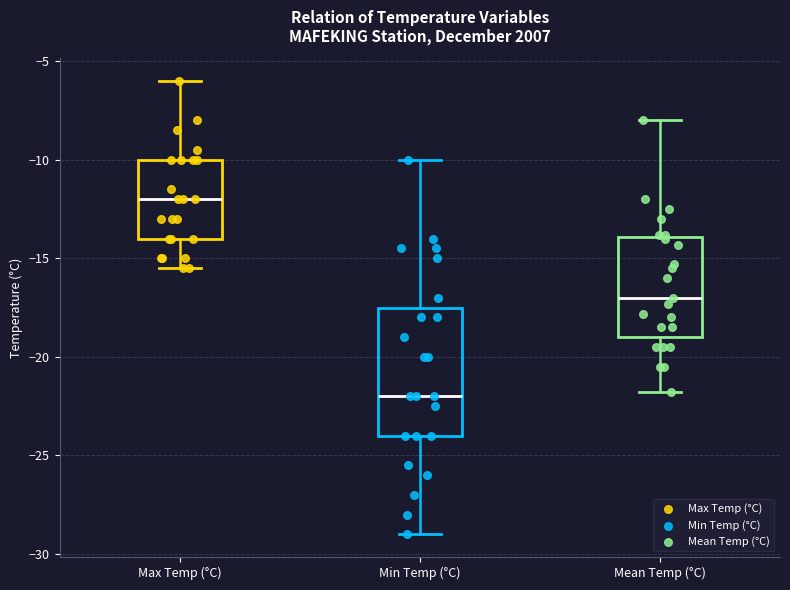

Where does the upper whisker of the box for Min Temp (°C) end on the y-axis? The values are not printed on the chart, so give them approximately, as read against the axis.

-10.0